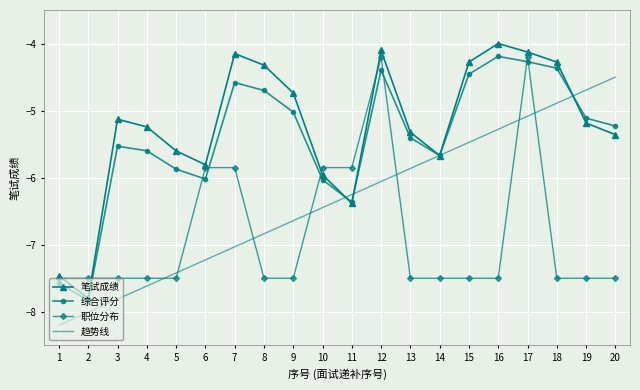

Between which two adjacent categories do 笔试成绩 and 趋势线 first intersect?

10 and 11